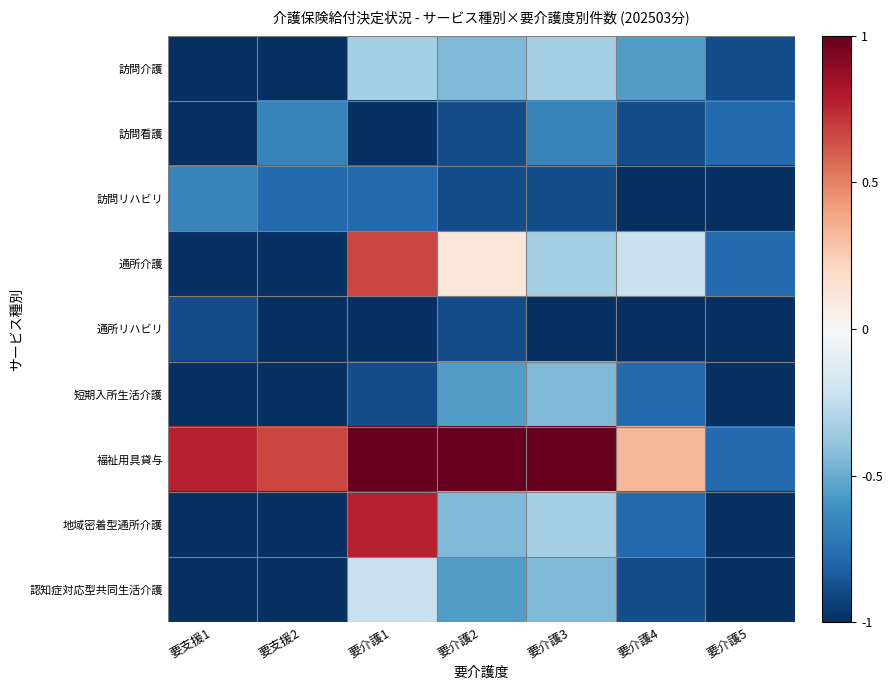

Reading left to right, list all the values displayed in this chart.

訪問介護: 要支援1=-1.0	要支援2=-1.0	要介護1=-0.3	要介護2=-0.4	要介護3=-0.3	要介護4=-0.6	要介護5=-0.9
訪問看護: 要支援1=-1.0	要支援2=-0.7	要介護1=-1.0	要介護2=-0.9	要介護3=-0.7	要介護4=-0.9	要介護5=-0.8
訪問リハビリ: 要支援1=-0.7	要支援2=-0.8	要介護1=-0.8	要介護2=-0.9	要介護3=-0.9	要介護4=-1.0	要介護5=-1.0
通所介護: 要支援1=-1.0	要支援2=-1.0	要介護1=0.7	要介護2=0.1	要介護3=-0.3	要介護4=-0.2	要介護5=-0.8
通所リハビリ: 要支援1=-0.9	要支援2=-1.0	要介護1=-1.0	要介護2=-0.9	要介護3=-1.0	要介護4=-1.0	要介護5=-1.0
短期入所生活介護: 要支援1=-1.0	要支援2=-1.0	要介護1=-0.9	要介護2=-0.6	要介護3=-0.4	要介護4=-0.8	要介護5=-1.0
福祉用具貸与: 要支援1=0.8	要支援2=0.7	要介護1=1.0	要介護2=1.0	要介護3=1.0	要介護4=0.3	要介護5=-0.8
地域密着型通所介護: 要支援1=-1.0	要支援2=-1.0	要介護1=0.8	要介護2=-0.4	要介護3=-0.3	要介護4=-0.8	要介護5=-1.0
認知症対応型共同生活介護: 要支援1=-1.0	要支援2=-1.0	要介護1=-0.2	要介護2=-0.6	要介護3=-0.4	要介護4=-0.9	要介護5=-1.0